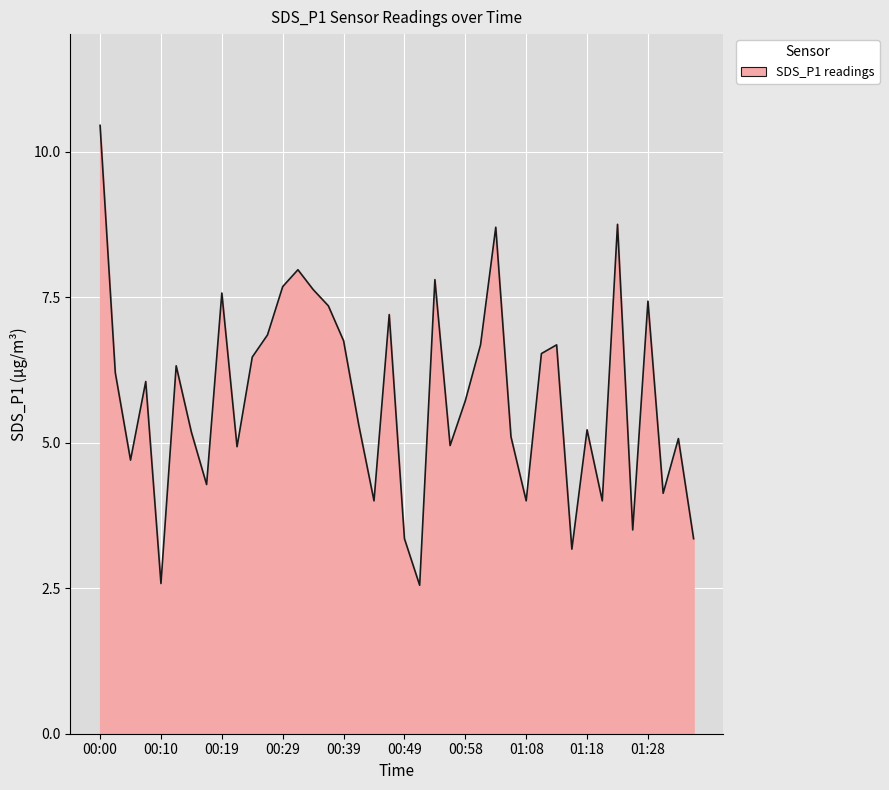

What is the difference between the maximum and minimum values?

7.9